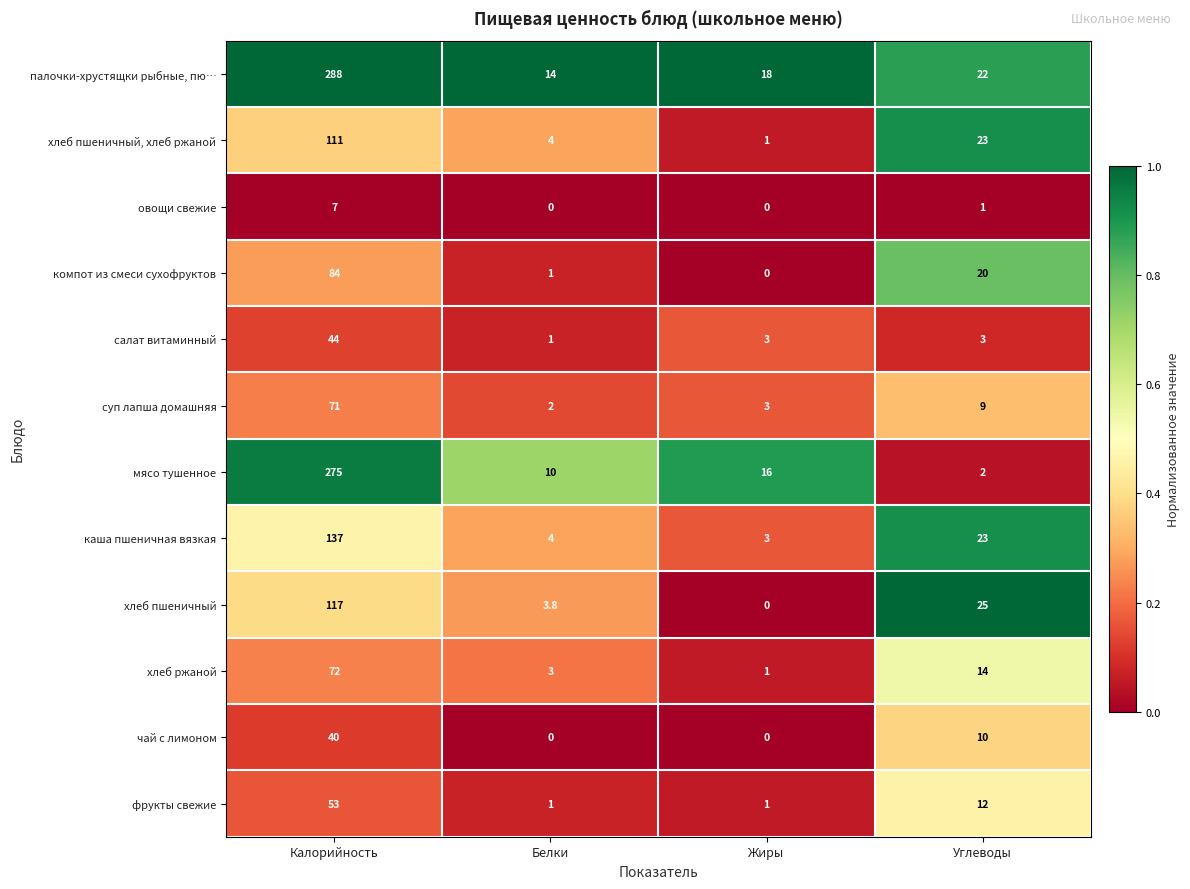

At how many categories does at least one series exceed 0?

4